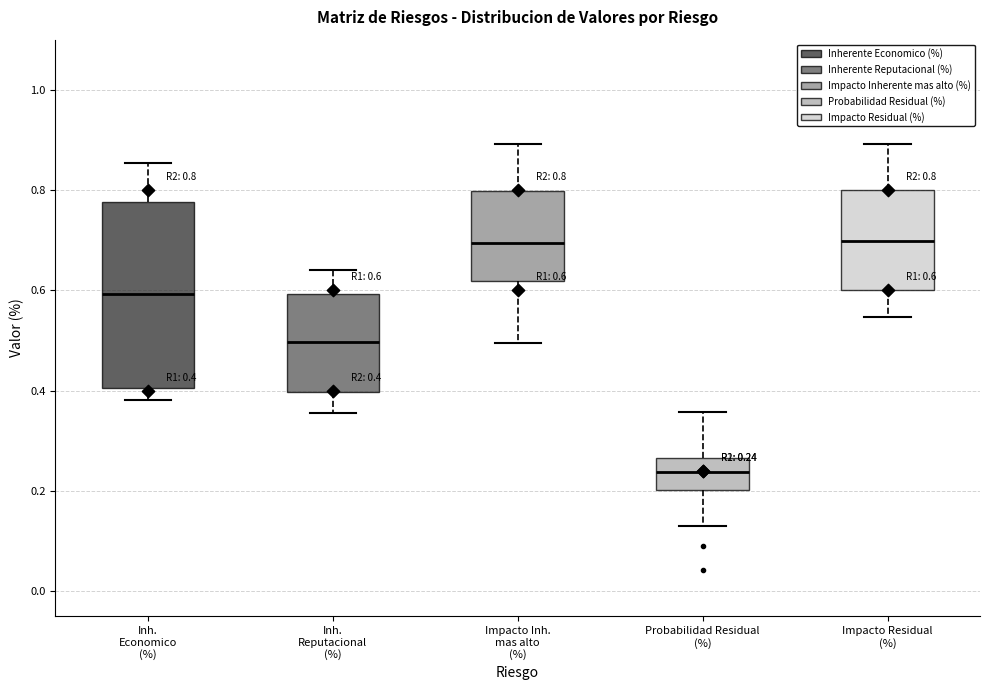

Which box has the lowest median line?

Probabilidad Residual (%)